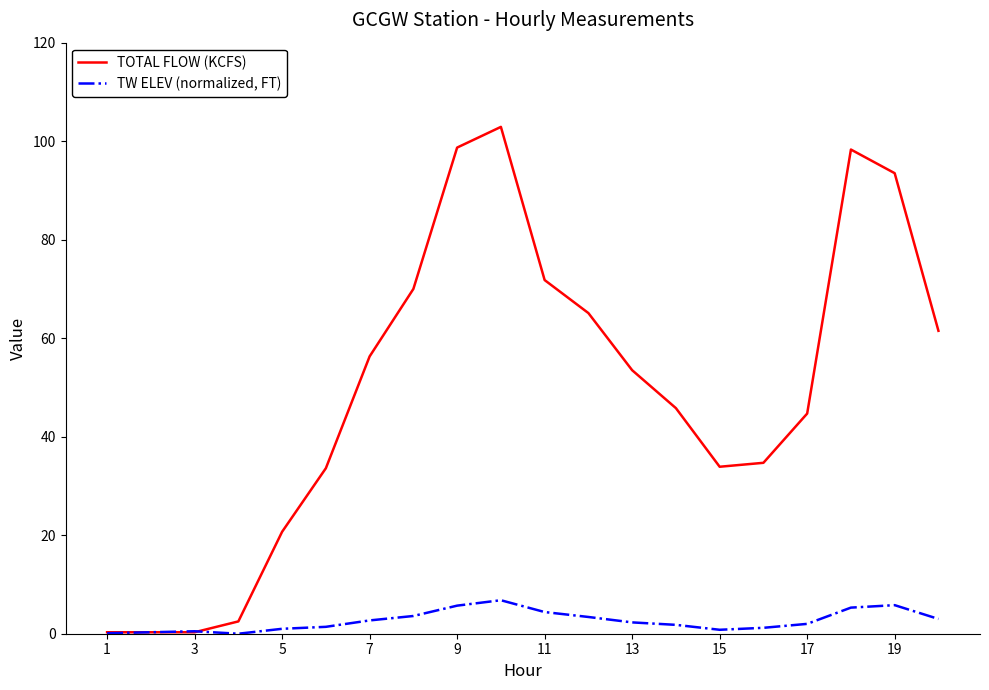

What is the difference between the second highest and second lowest values in the TW ELEV (normalized, FT) series?

5.7